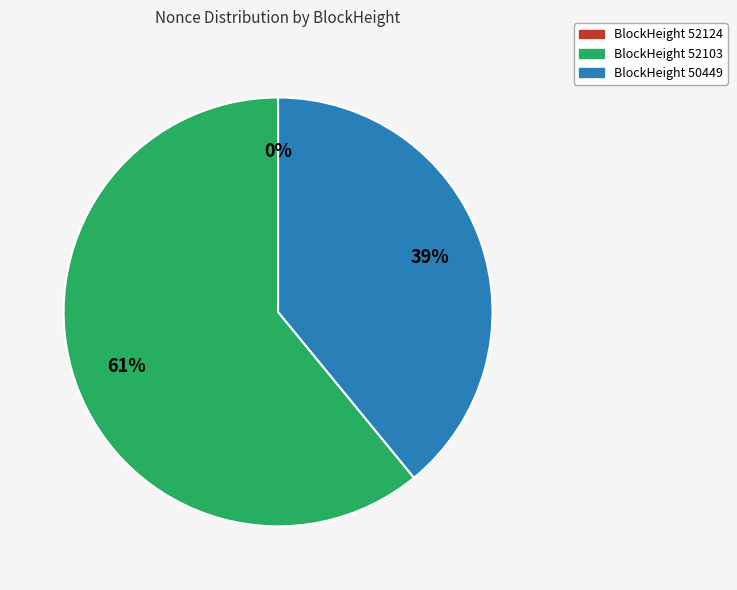

To the nearest percent, what is the difference between the largest and smallest slice percentages?

61%